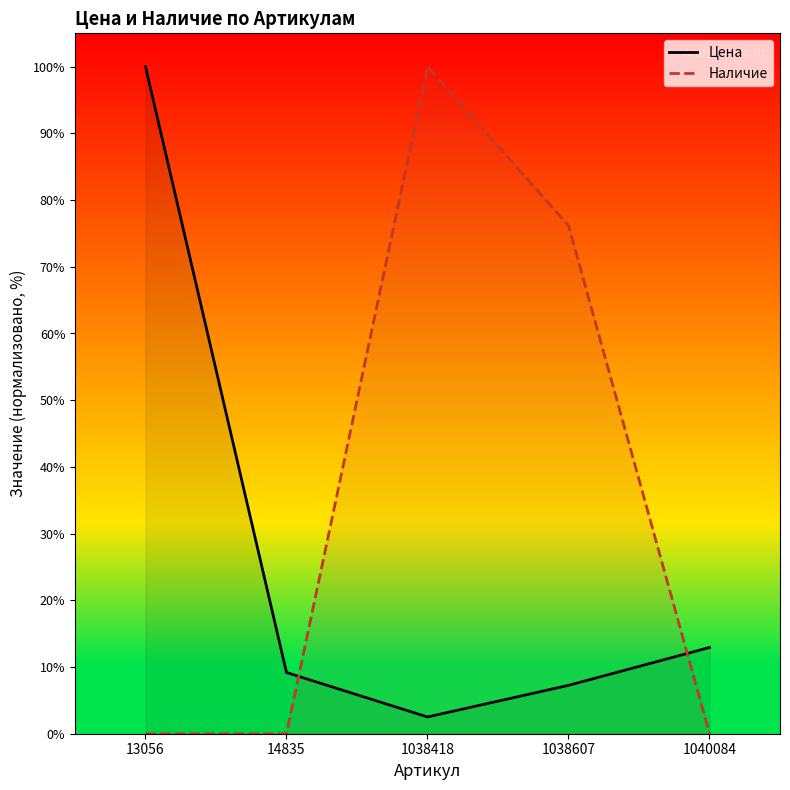

Where is the first local maximum for Наличие?

1038418